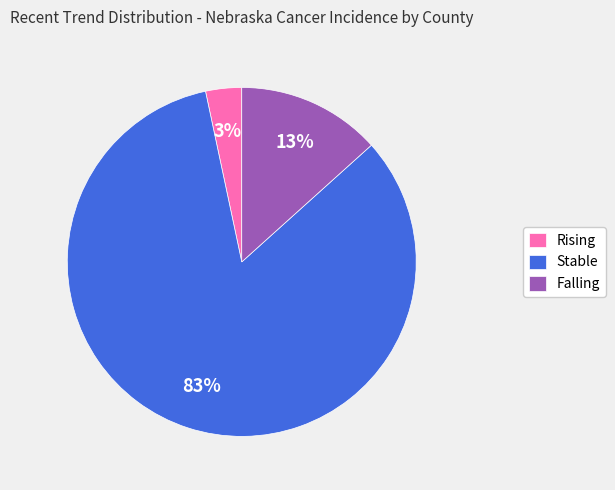

Does Stable account for over 50% of the chart?

Yes